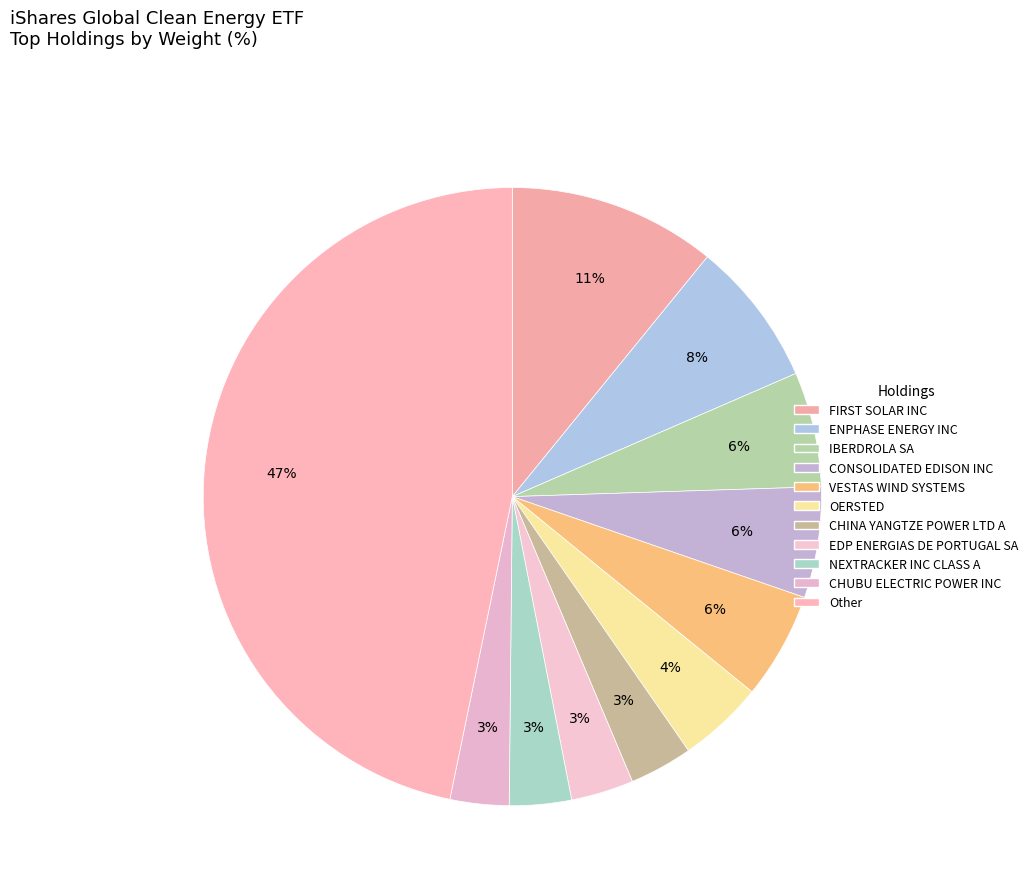

Count the number of slices in the pie.

11